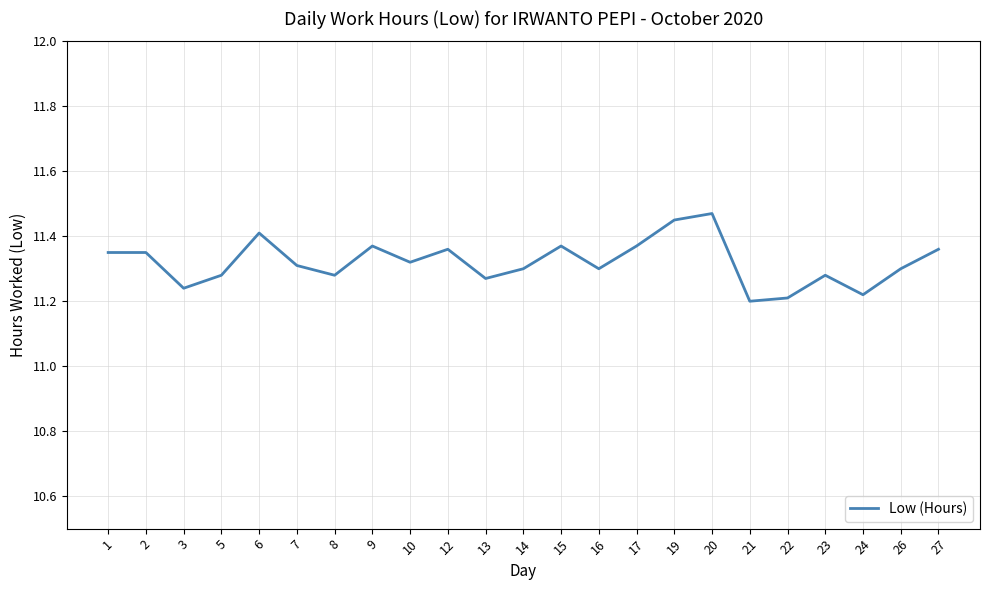

What is the change in value from 7 to 24?

-0.1